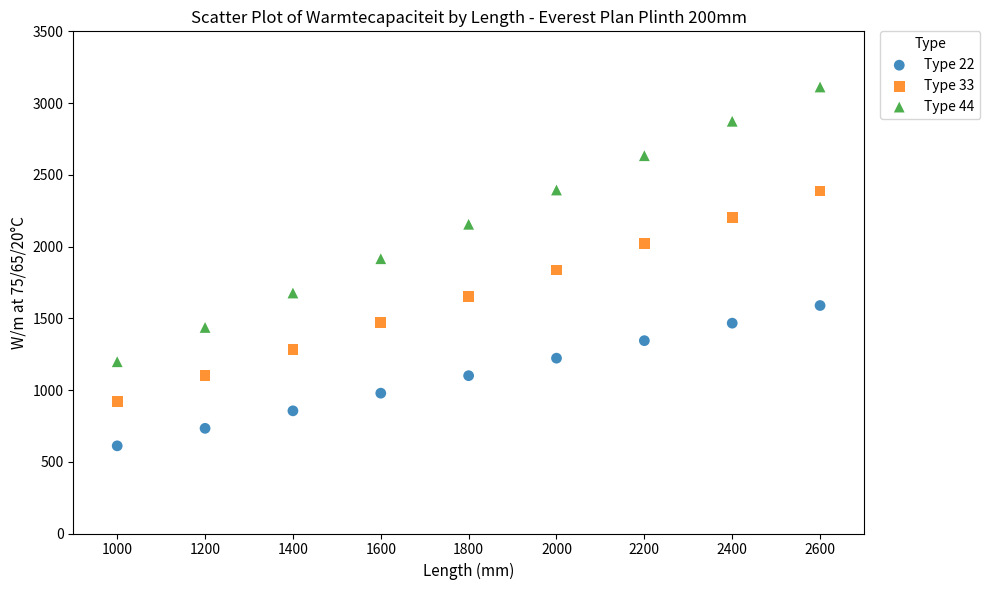

What is the X range (max minus min) for the scatter plot?

1600